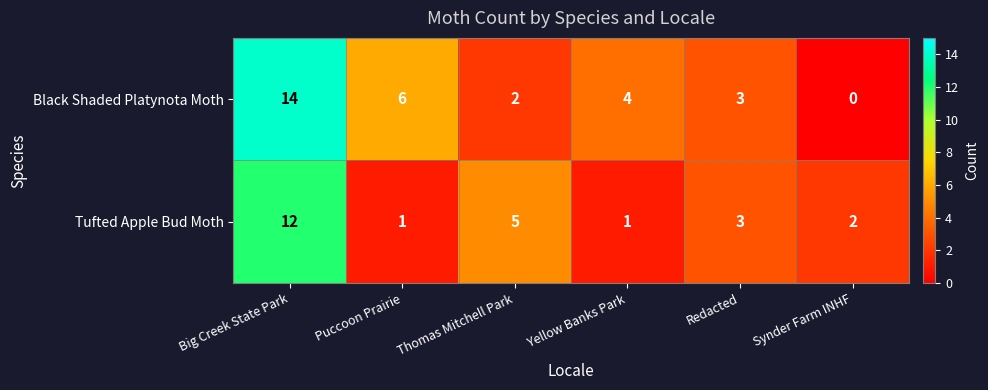

Reading left to right, what are all the values shown in this chart?

Black Shaded Platynota Moth: Big Creek State Park=14	Puccoon Prairie=6	Thomas Mitchell Park=2	Yellow Banks Park=4	Redacted=3	Synder Farm INHF=0
Tufted Apple Bud Moth: Big Creek State Park=12	Puccoon Prairie=1	Thomas Mitchell Park=5	Yellow Banks Park=1	Redacted=3	Synder Farm INHF=2